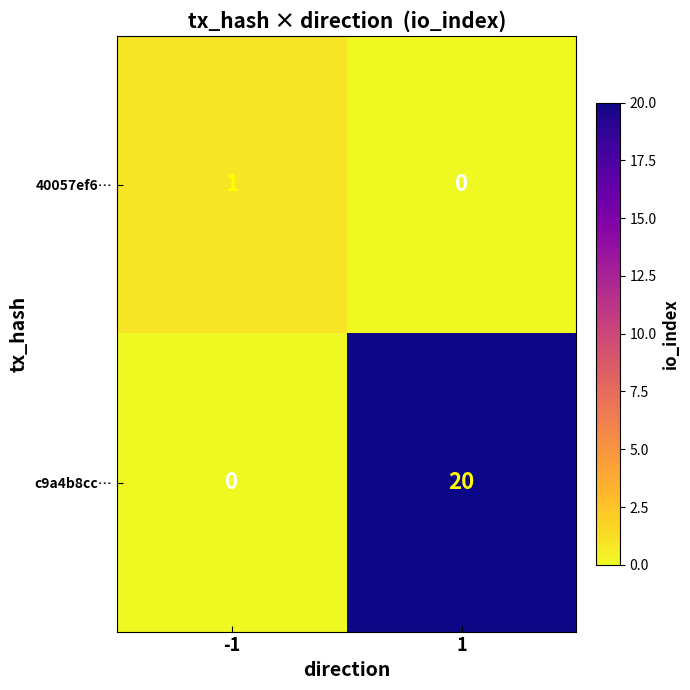

List the series in order of their peak value, highest first.

c9a4b8cc…, 40057ef6…